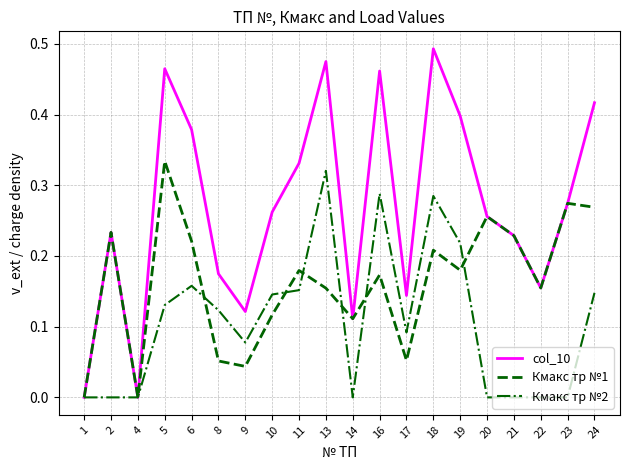

Which series changed the most between 2 and 17?

Кмакс тр №1